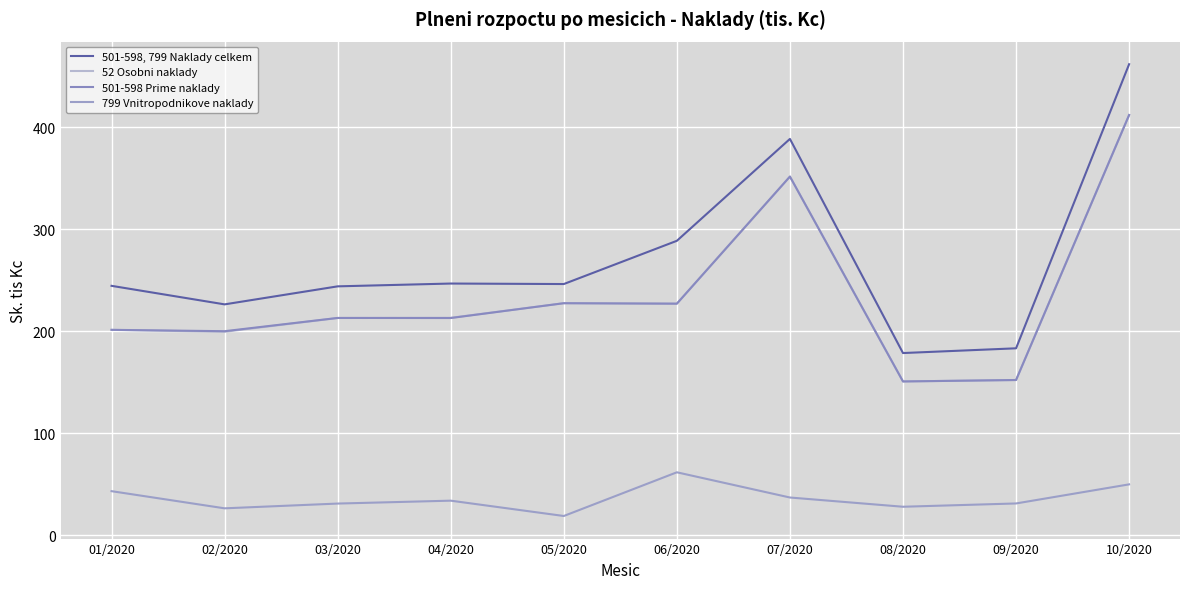

Between 07/2020 and 09/2020, which series saw the biggest shift?

501-598, 799 Naklady celkem